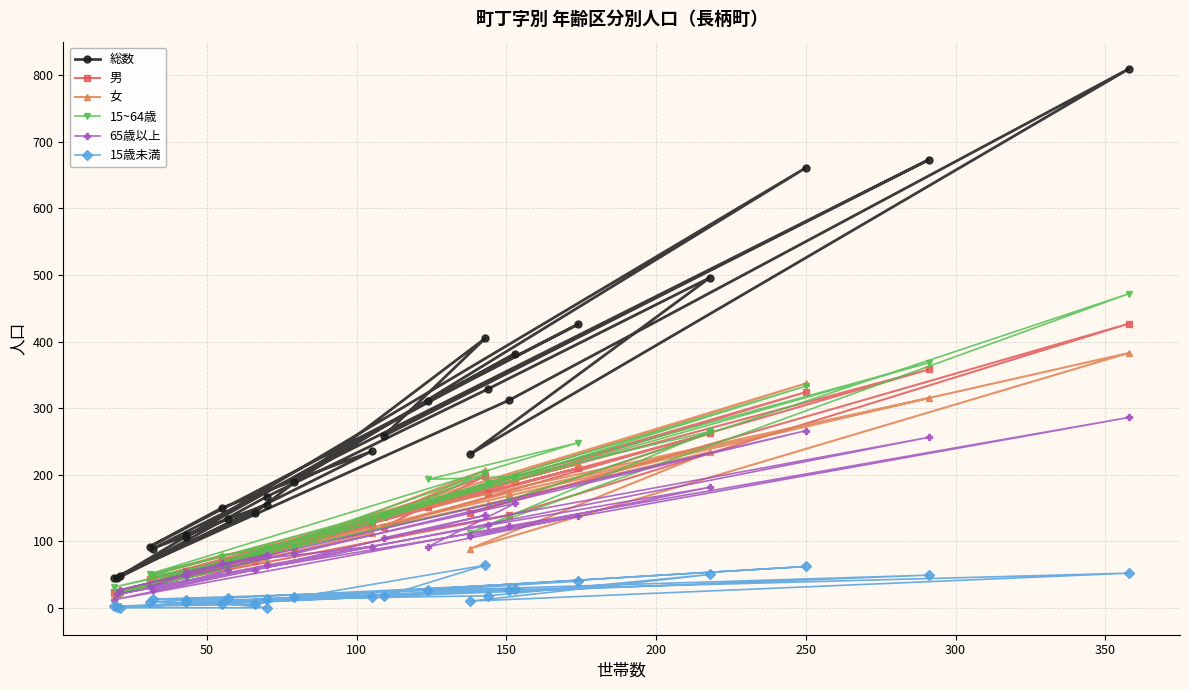

At how many categories does at least one series exceed 374?

7